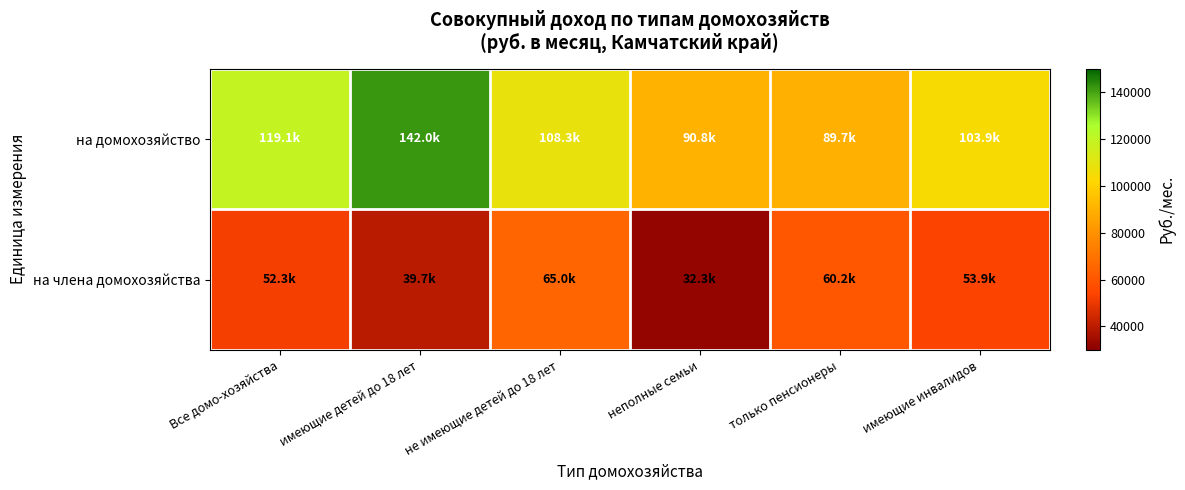

At which category does the chart reach its peak across all series?

имеющие детей до 18 лет